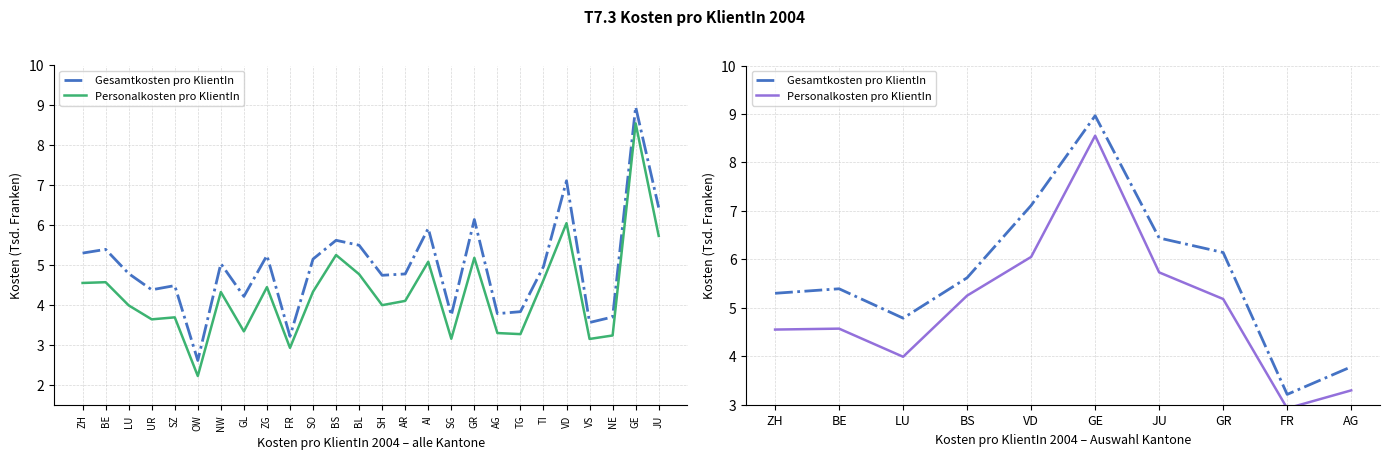

How many categories are shown in the chart?

10